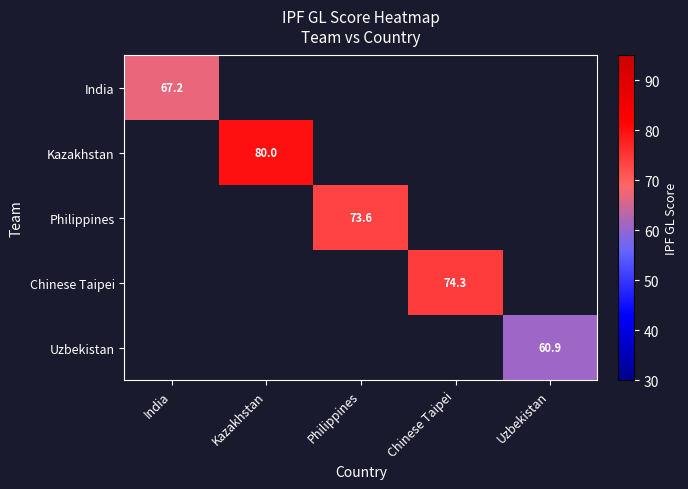

Is the value of Kazakhstan at Kazakhstan greater than the value of Philippines at Philippines?

Yes